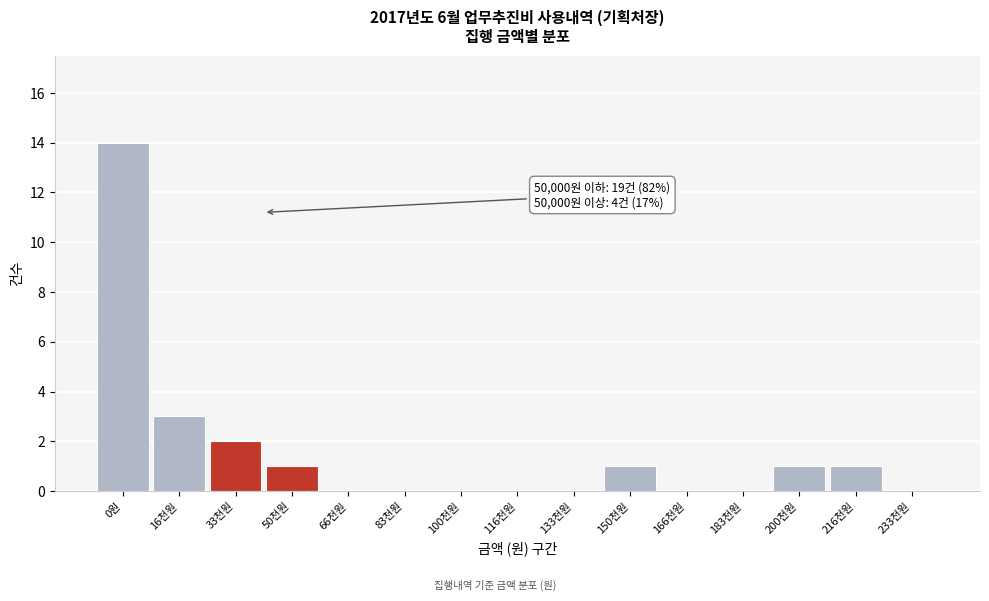

Reading left to right, list all the values displayed in this chart.

0원=14	16천원=3	33천원=2	50천원=1	66천원=0	83천원=0	100천원=0	116천원=0	133천원=0	150천원=1	166천원=0	183천원=0	200천원=1	216천원=1	233천원=0